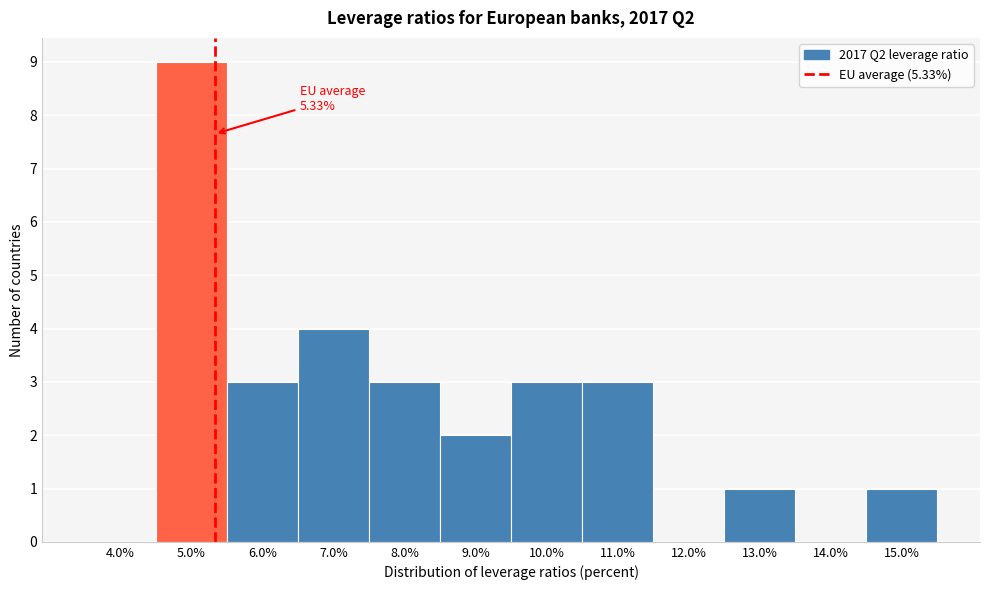

Which range on the x-axis has the tallest bar?

4.5 to 5.5